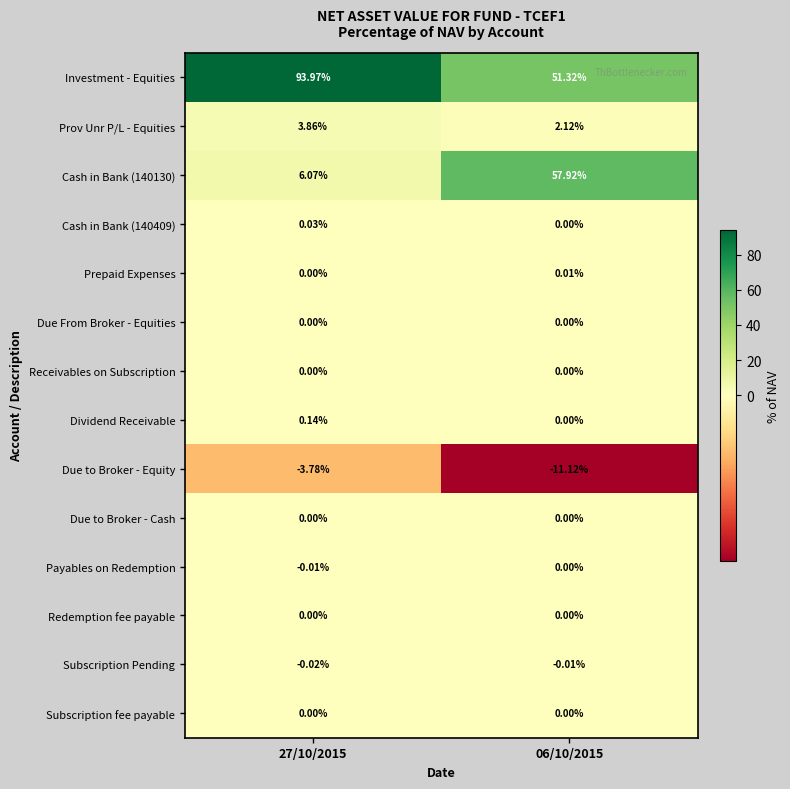

Is the value of Receivables on Subscription at 06/10/2015 greater than the value of Cash in Bank (140130) at 27/10/2015?

No